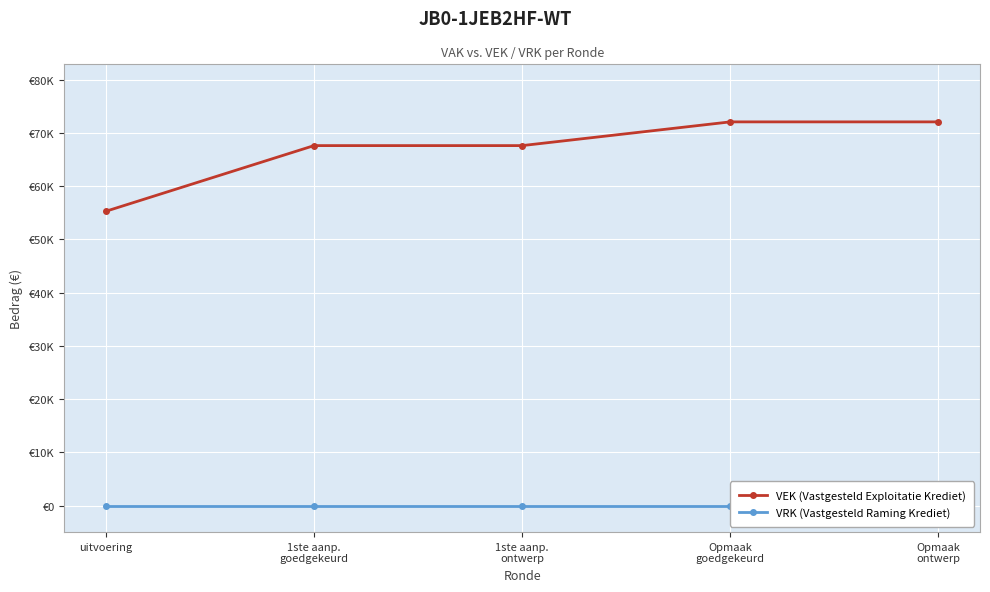

What is the average value of the VEK (Vastgesteld Exploitatie Krediet) series?

66912